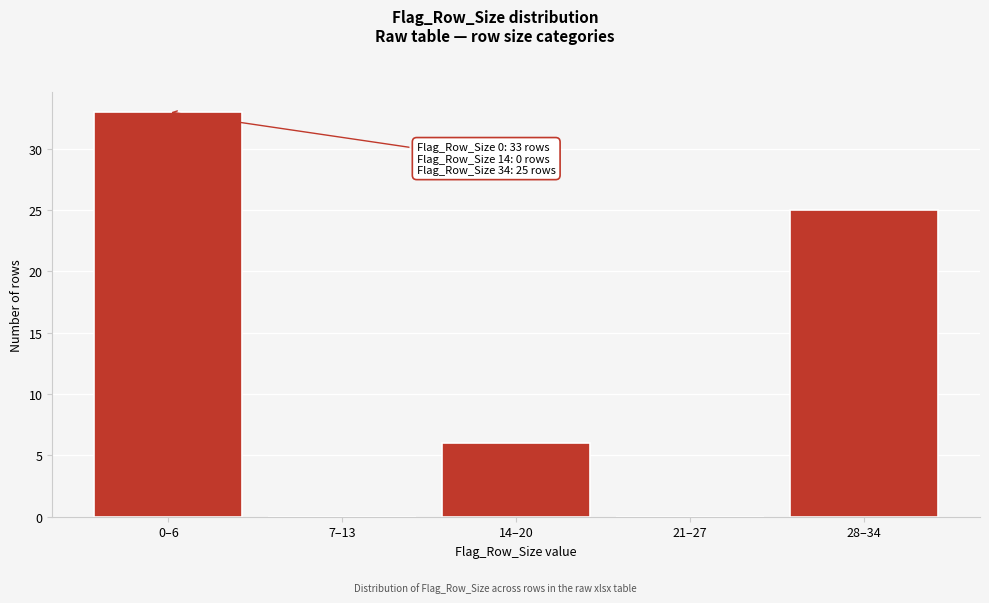

Reading right to left, transcribe all the data shown in this chart.

28–34=25	21–27=0	14–20=6	7–13=0	0–6=33